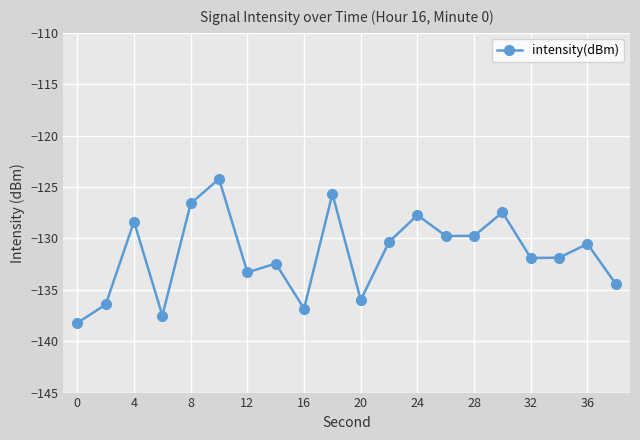

How many interior local valleys (lower than both neighbors) does the data have?

6